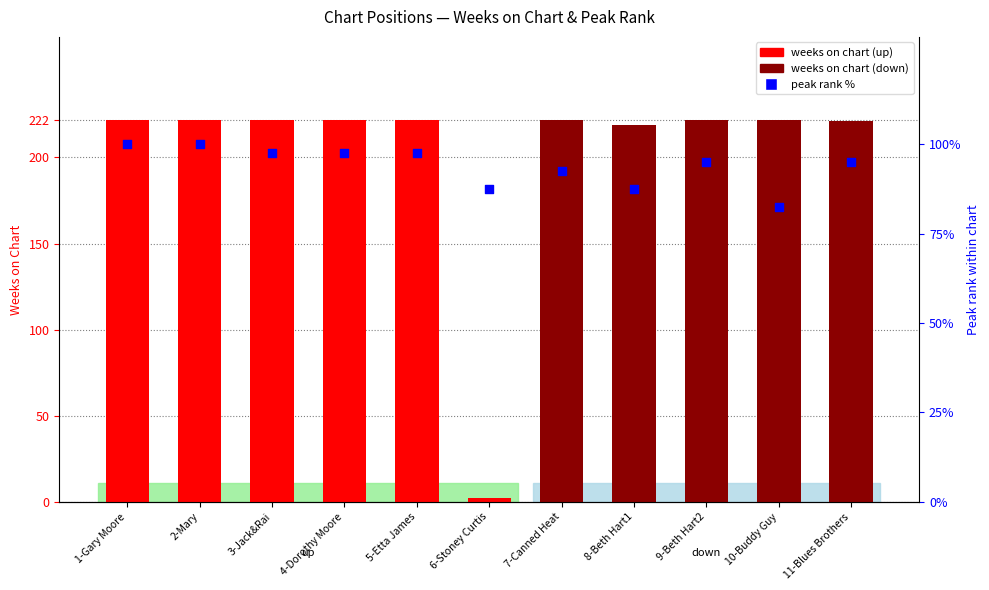

At which category is the sum across all series the highest?

1-Gary Moore